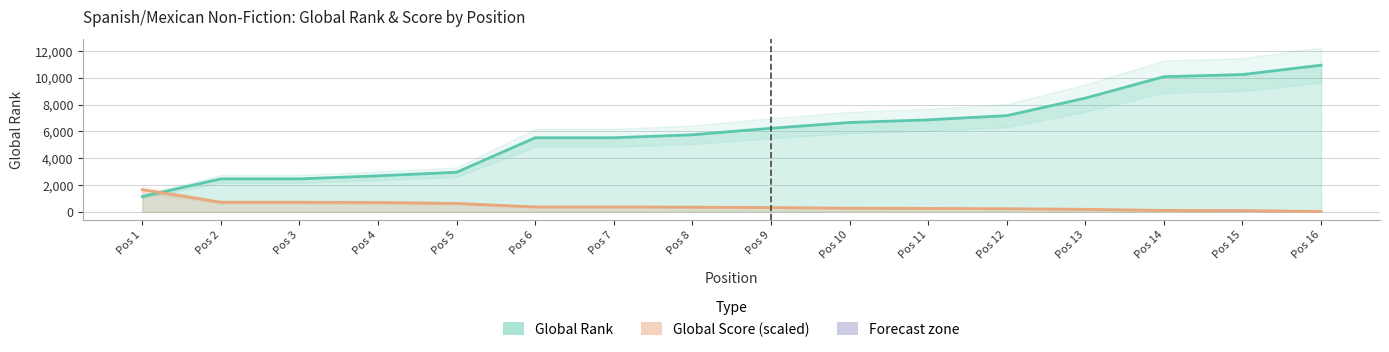

Is it true that Global Rank equals 7175.0 at Pos 12?

True